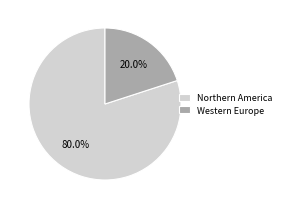

Does Western Europe account for over 50% of the chart?

No